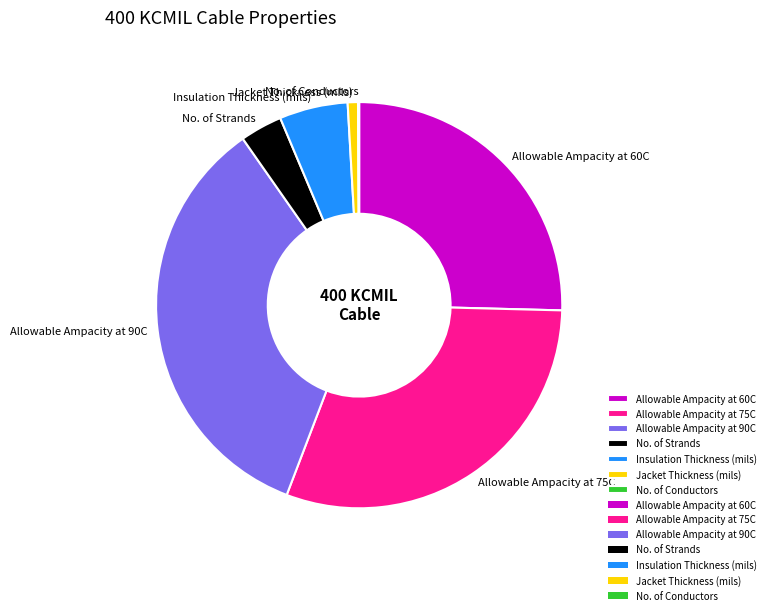

Which has a higher value, Allowable Ampacity at 75C or No. of Strands?

Allowable Ampacity at 75C